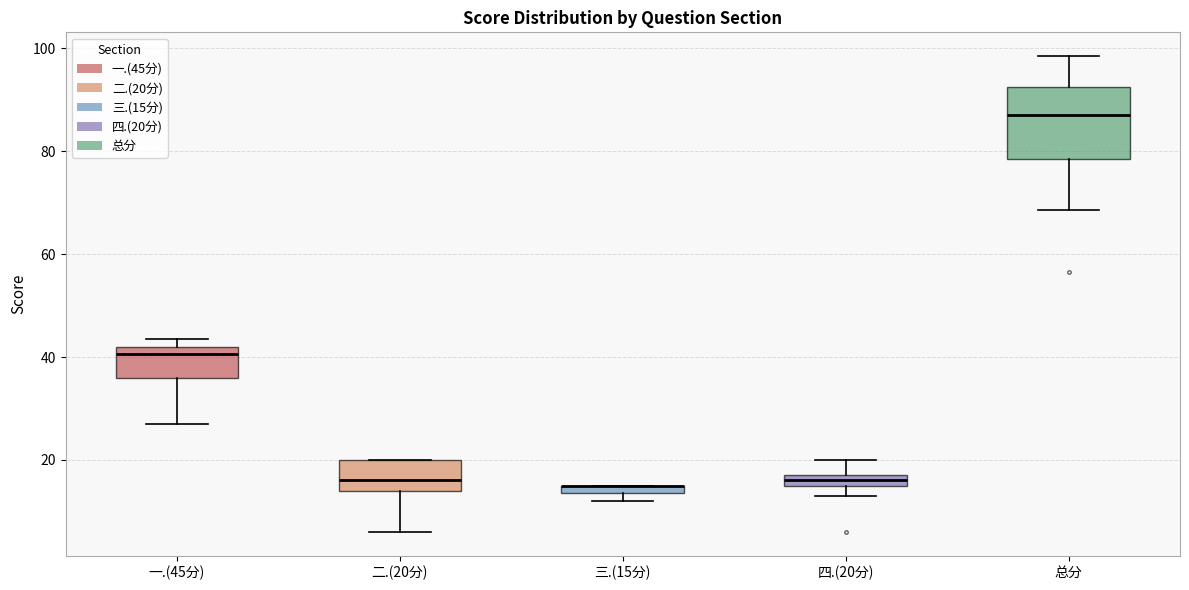

Where does the median line of the box for 总分 sit on the y-axis? The values are not printed on the chart, so give them approximately, as read against the axis.

88